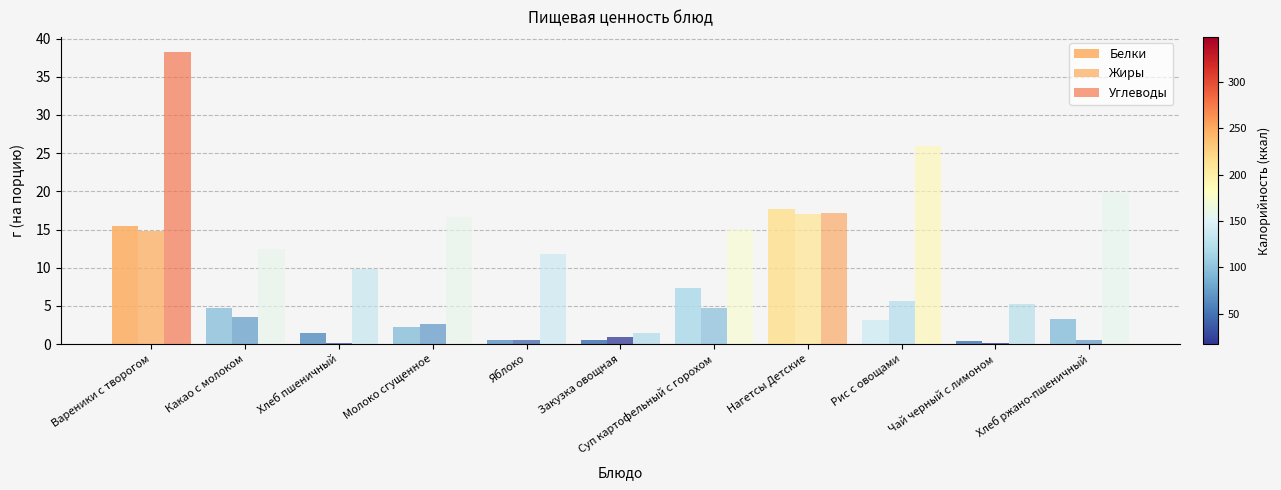

At which label does Углеводы first exceed 15?

Вареники с творогом